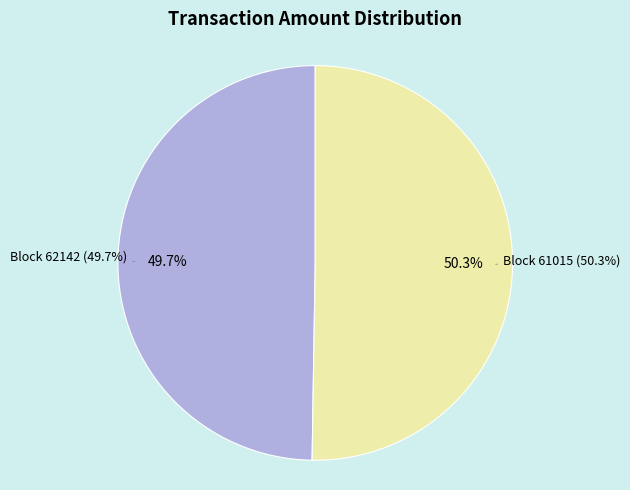

Does 61015 represent more than half of the total?

Yes